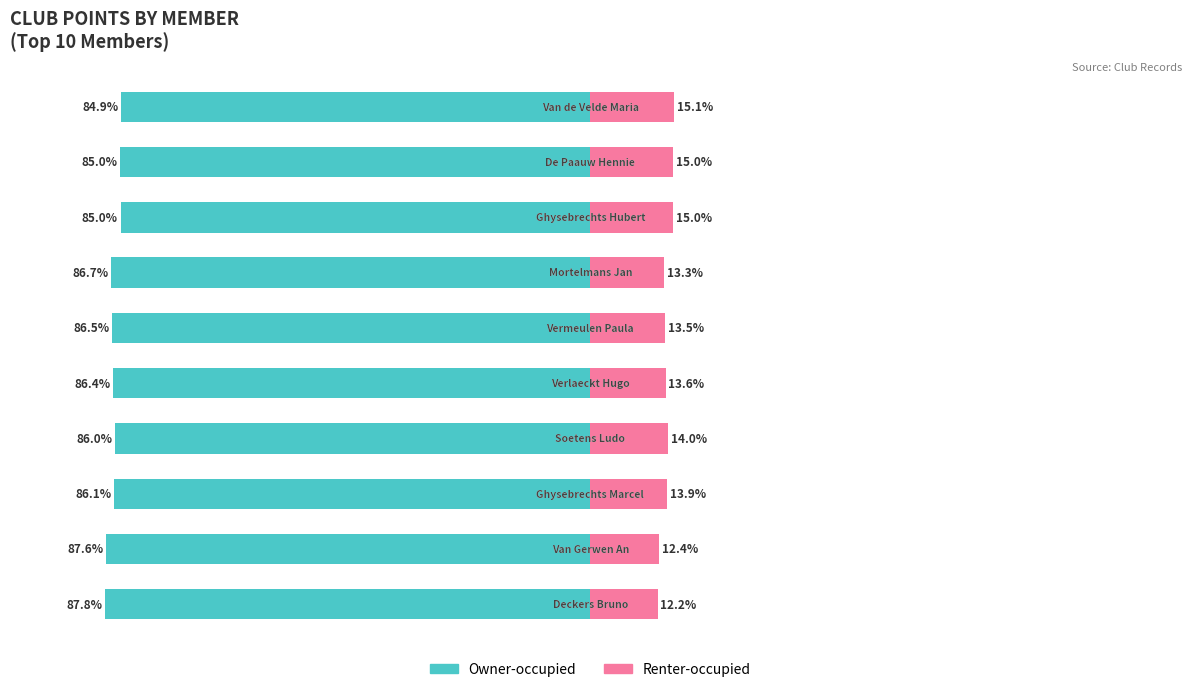

Are the bars horizontal?

Yes